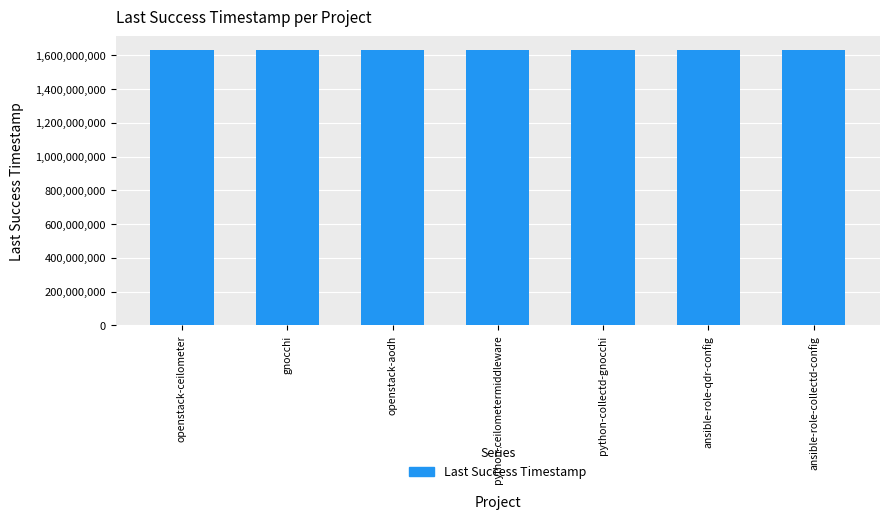

What value does the data have at gnocchi?

1631001646